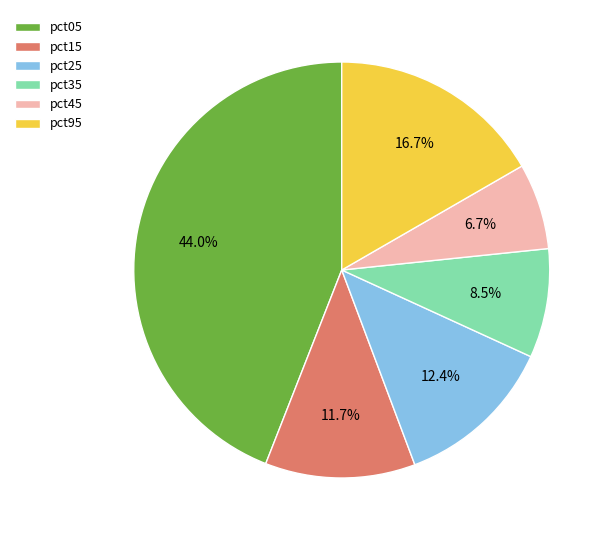

To the nearest percent, what is the difference between the largest and smallest slice percentages?

37%